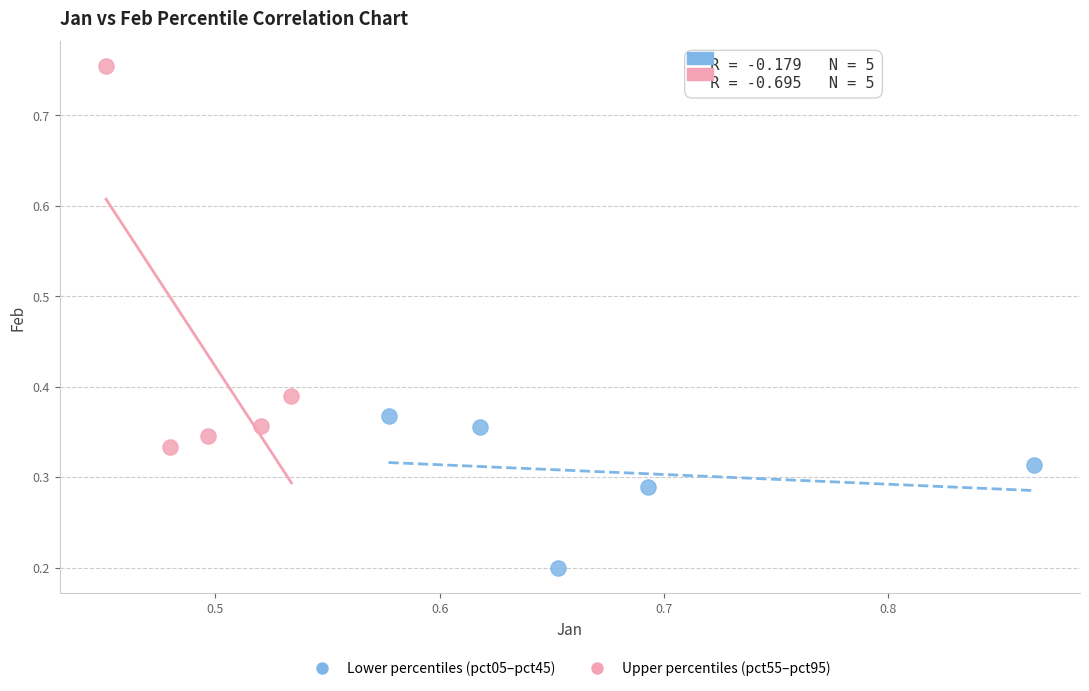

Which series has the largest Y range (max minus min)?

Upper percentiles (pct55–pct95)